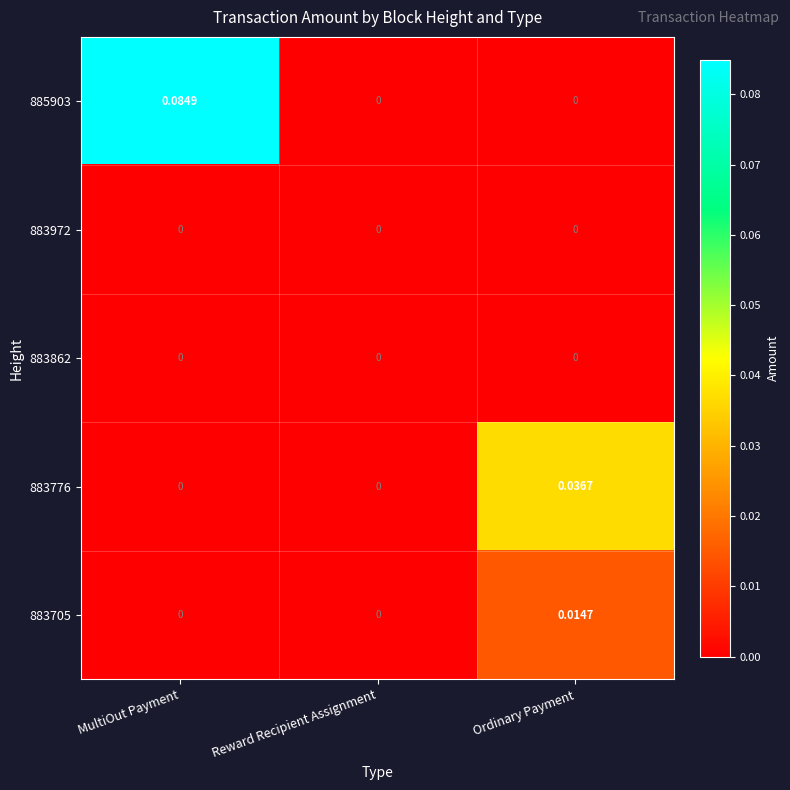

Which series has the largest range (max minus min)?

885903